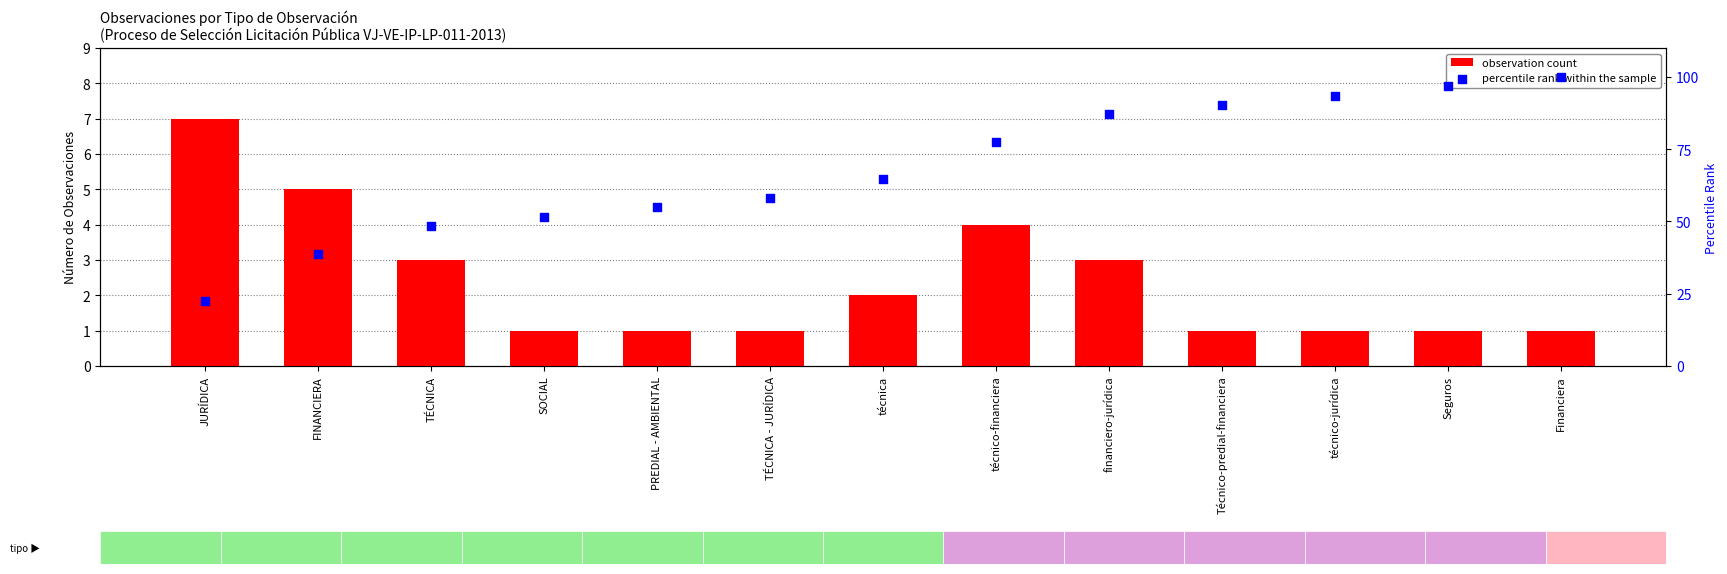

At which category is the sum across all series the highest?

Financiera